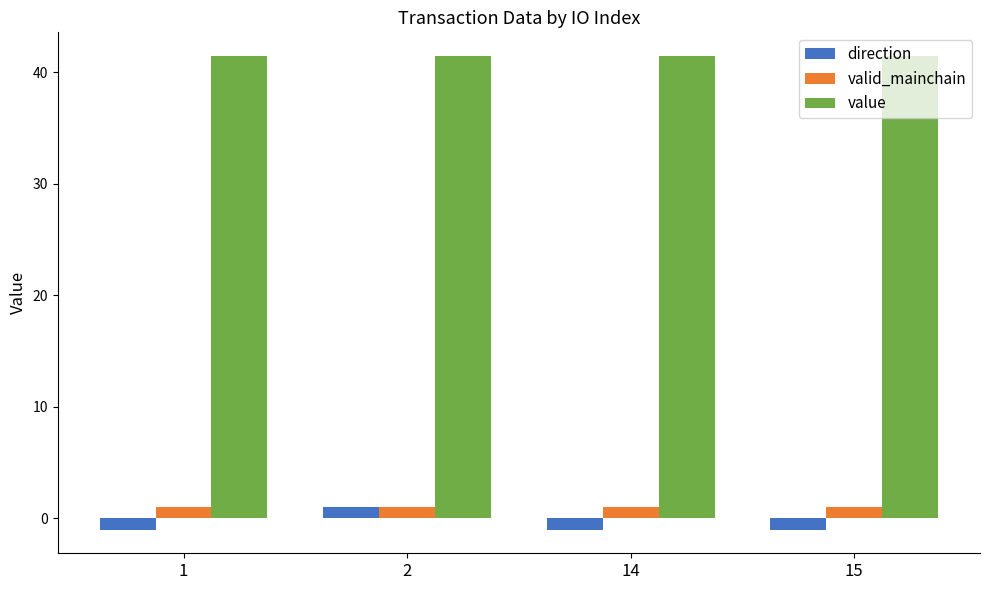

What is the sum of the valid_mainchain values at 2 and 14?

2.0